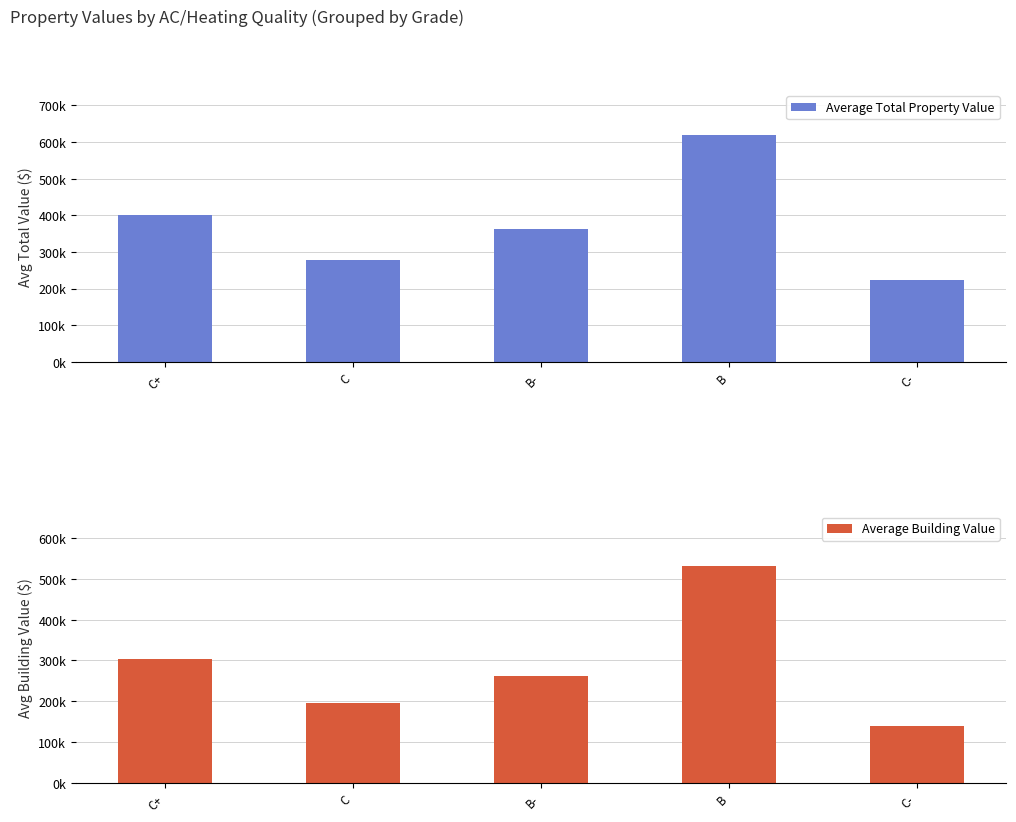

Which series changed the most between C and B-?

Average Total Property Value